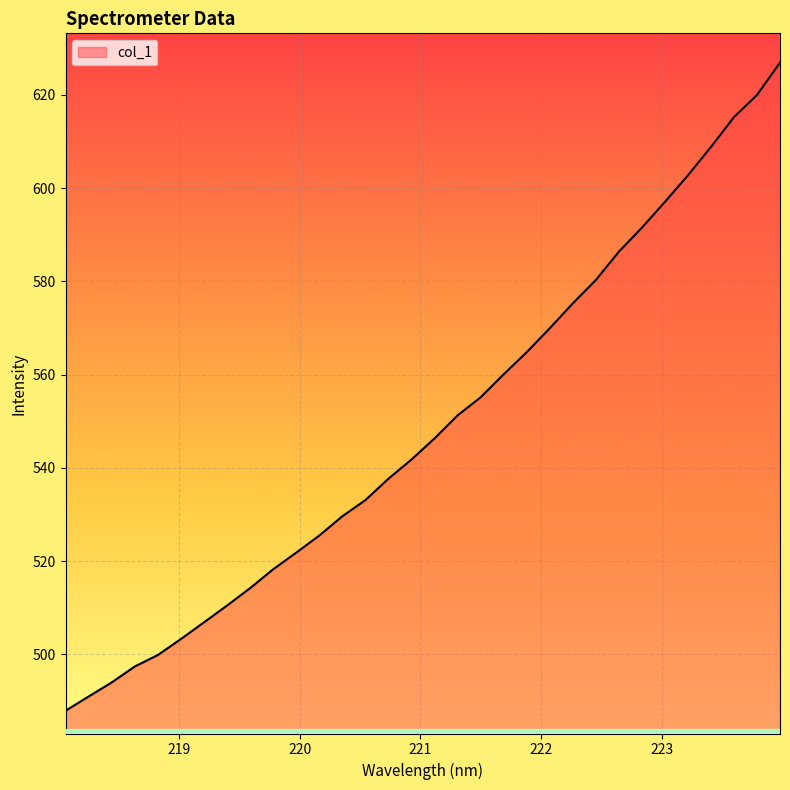

What is the difference between the maximum and minimum values?

139.0